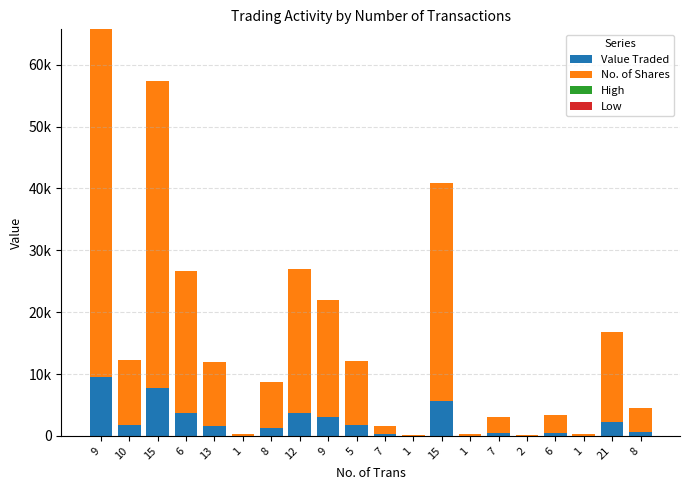

List the labels in order of Value Traded value, largest first.

9, 15, 15, 12, 6, 9, 21, 10, 5, 13, 8, 8, 6, 7, 7, 1, 1, 1, 1, 2